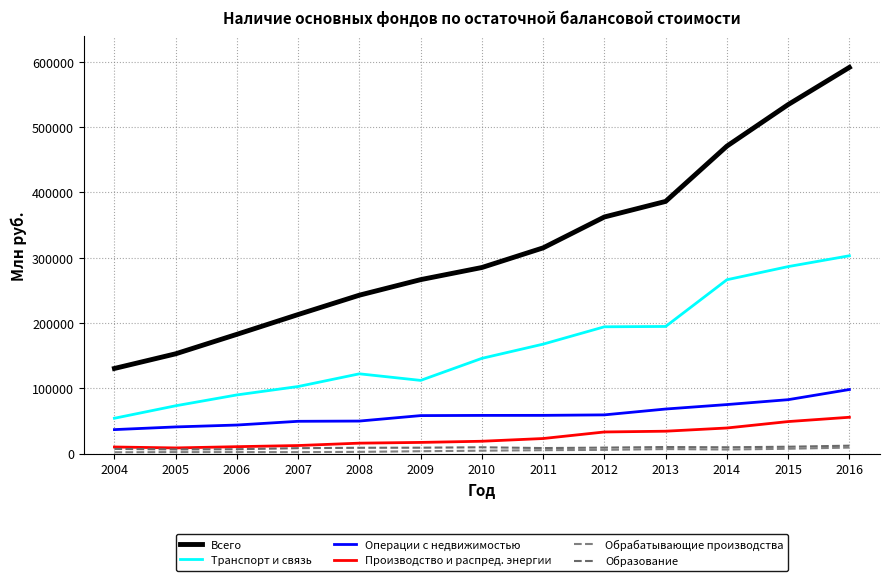

What is the maximum value shown in the chart?

591282